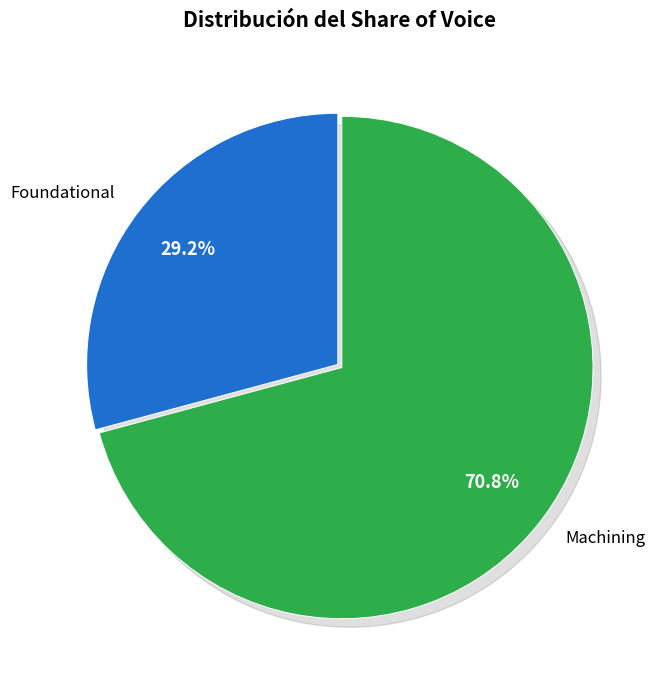

Does any single category account for the majority?

Yes